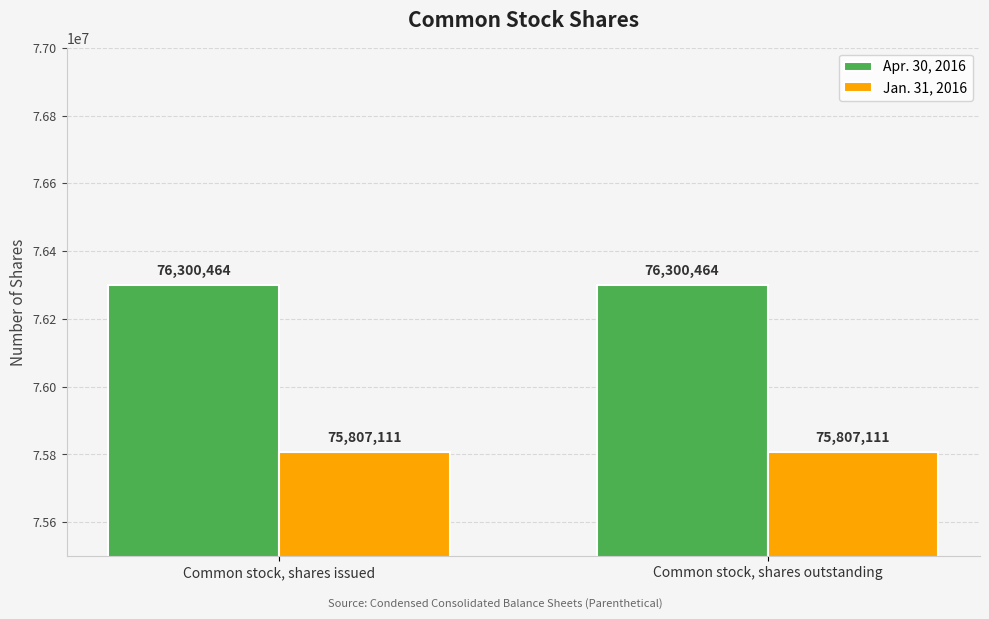

Read the Jan. 31, 2016 value at Common stock, shares outstanding.

75807111